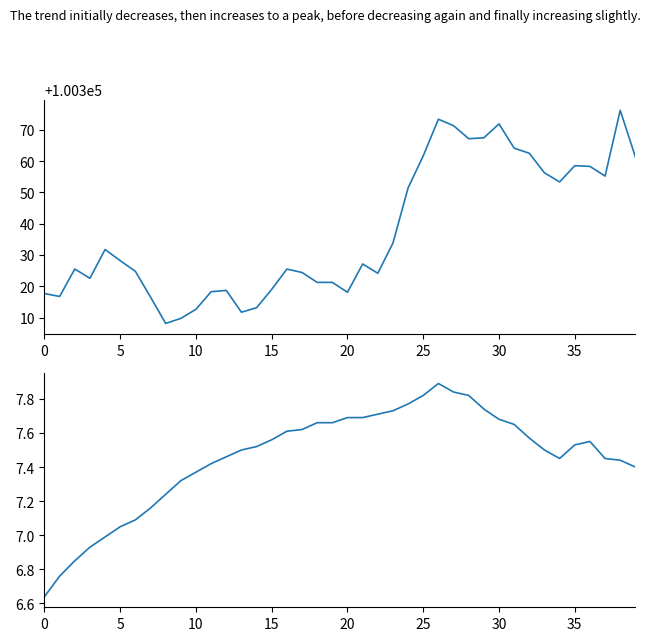

What is the minimum value for temperature?

6.6